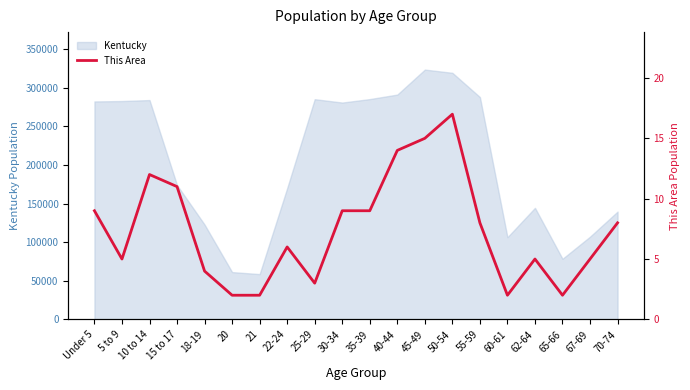

Which category has the lowest value across all series?

20